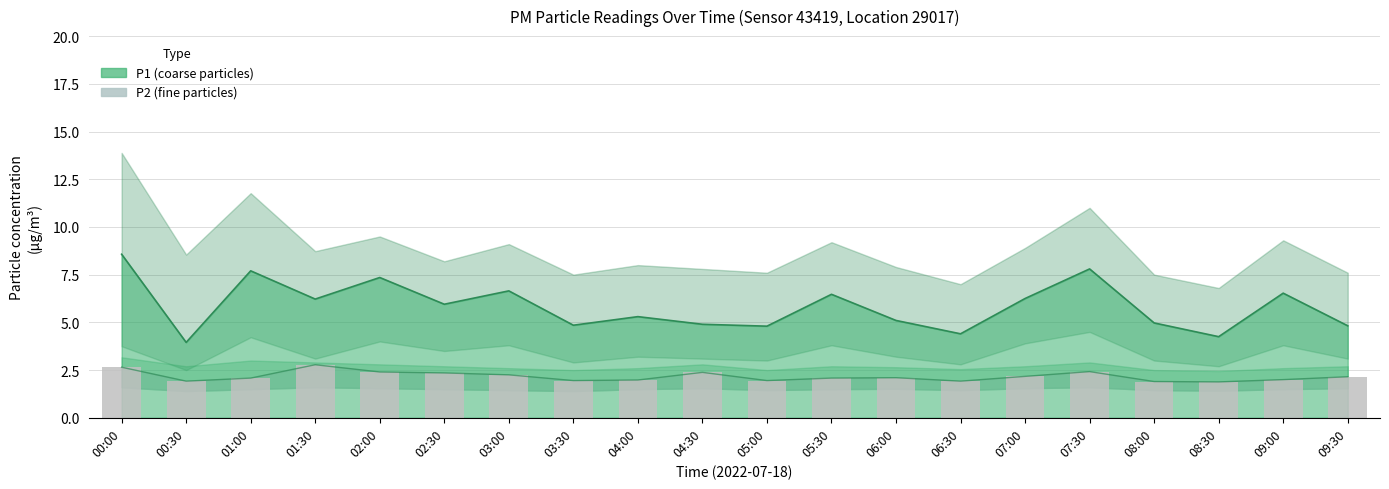

Reading right to left, what are all the values shown in this chart?

2.1	2.0	1.9	1.9	2.4	2.2	1.9	2.1	2.1	1.9	2.4	2.0	1.9	2.2	2.4	2.4	2.8	2.1	1.9	2.6